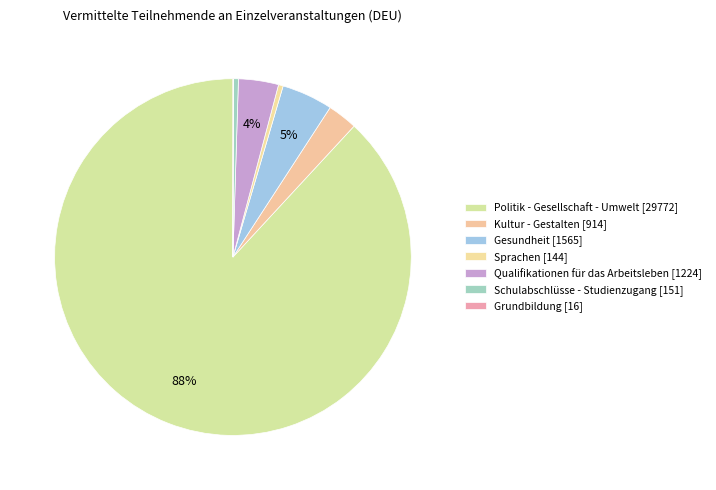

To the nearest percent, what is the difference between the Qualifikationen für das Arbeitsleben and Kultur - Gestalten slice percentages?

1%